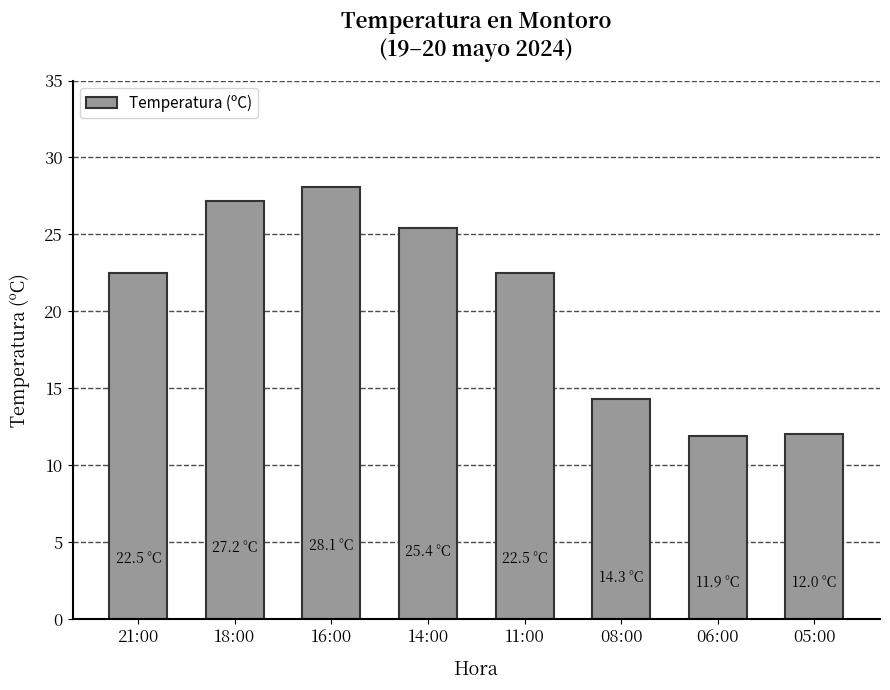

Which category has the highest value across all series?

16:00